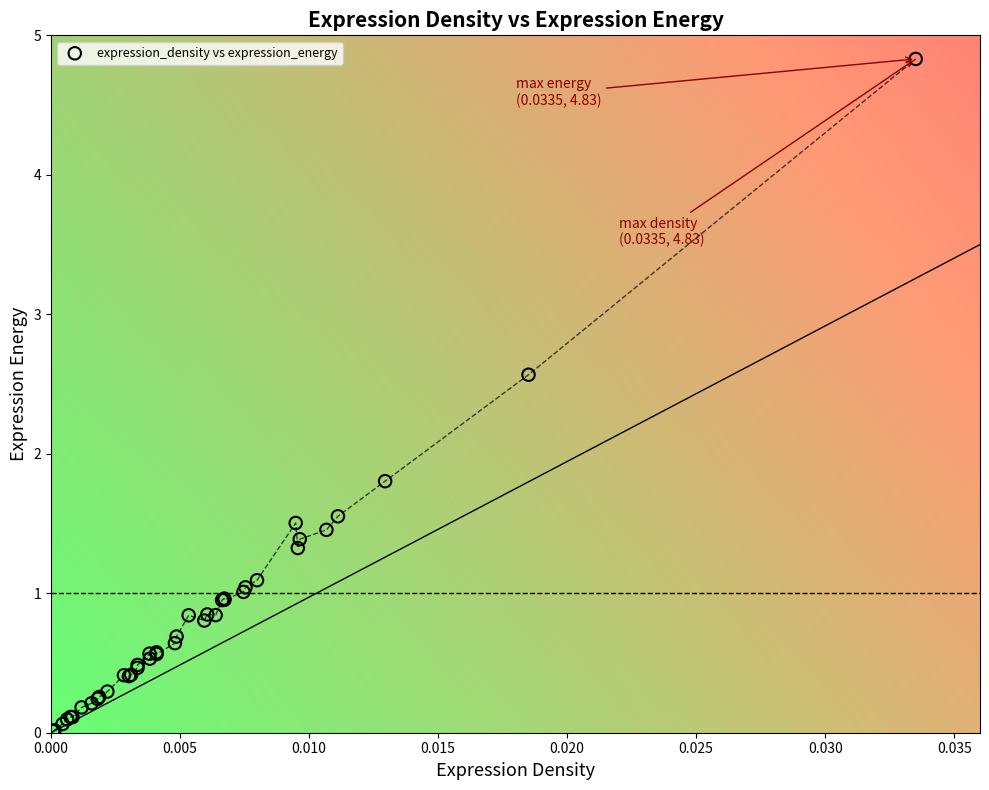

What Y value in the scatter plot is closest to 2?

1.8